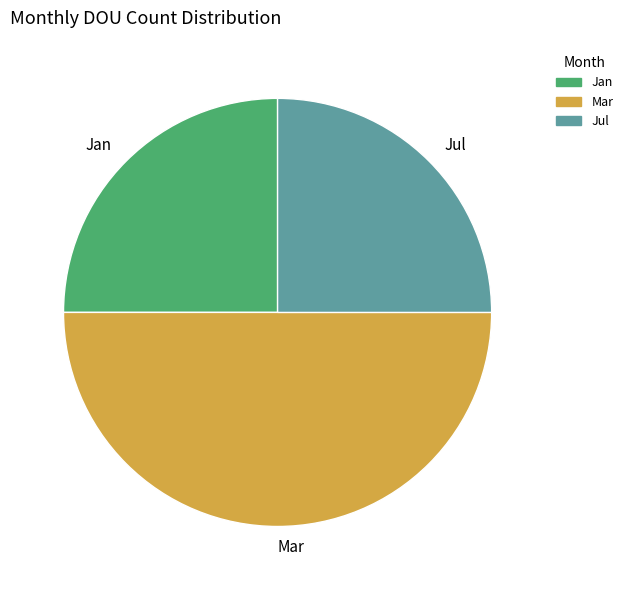

Which category has the biggest portion of the pie?

Mar